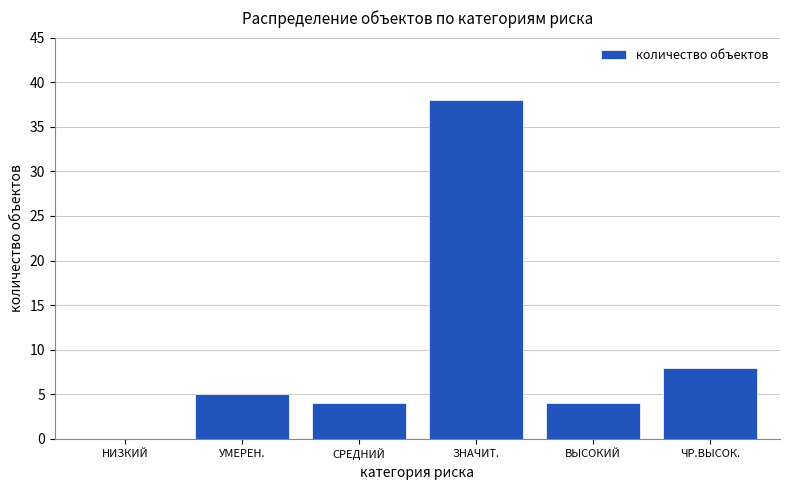

Reading left to right, transcribe all the data shown in this chart.

НИЗКИЙ=0	УМЕРЕН.=5	СРЕДНИЙ=4	ЗНАЧИТ.=38	ВЫСОКИЙ=4	ЧР.ВЫСОК.=8